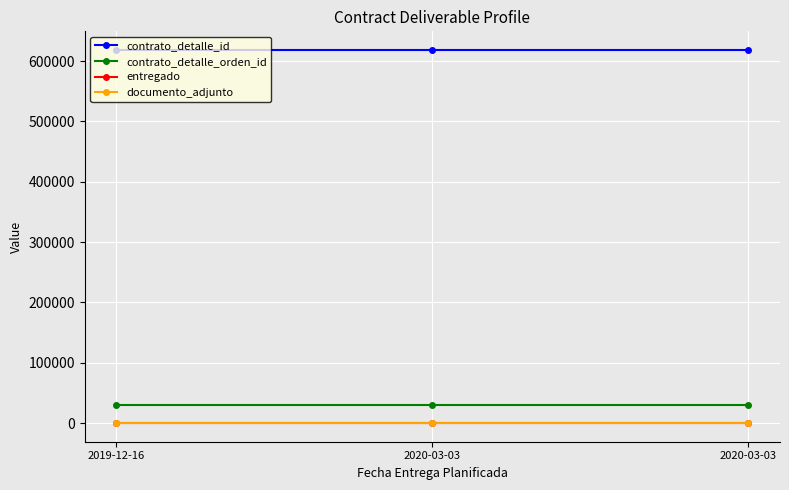

What are all the series names shown in the legend?

contrato_detalle_id, contrato_detalle_orden_id, entregado, documento_adjunto